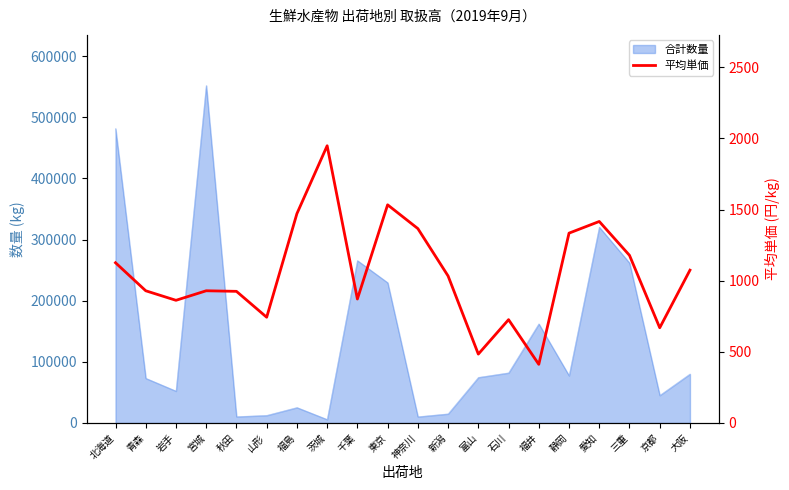

How many lines are shown in the chart?

1